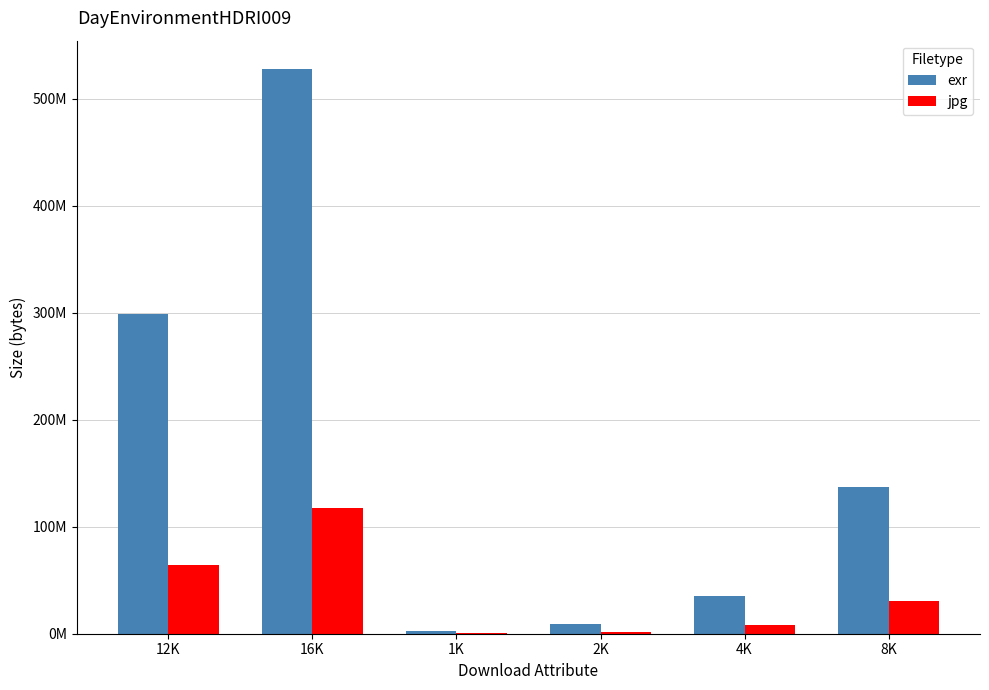

What is the sum of all exr values?

1010071648